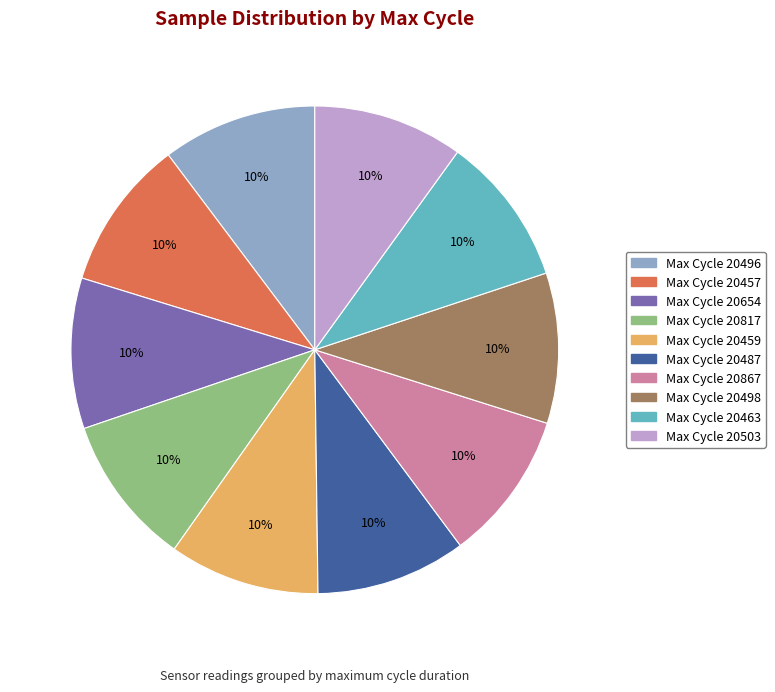

Is there any slice that represents more than half of the pie?

No